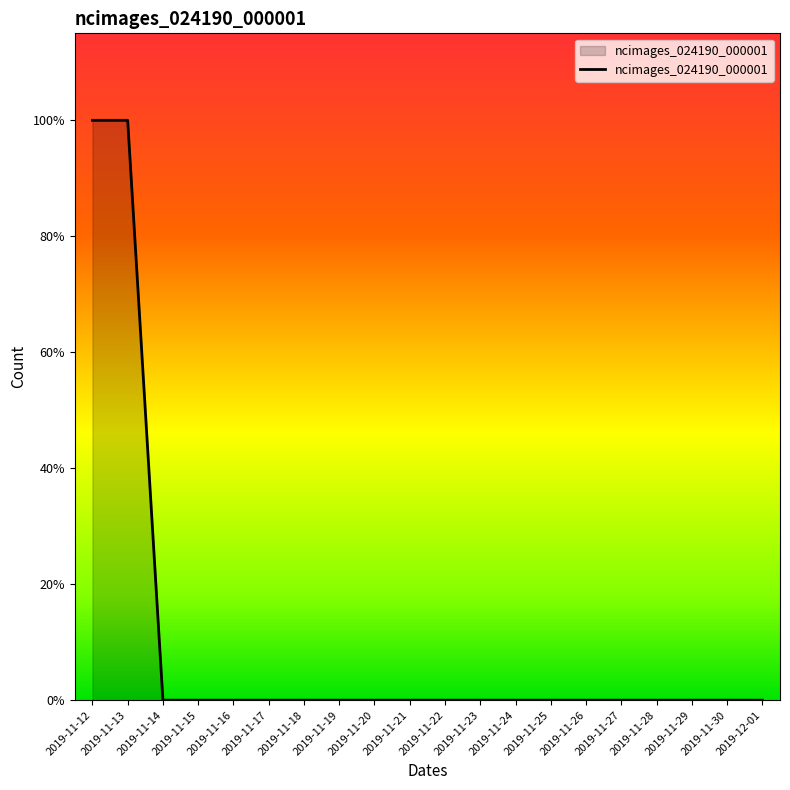

At which category does the chart reach its peak across all series?

2019-11-12